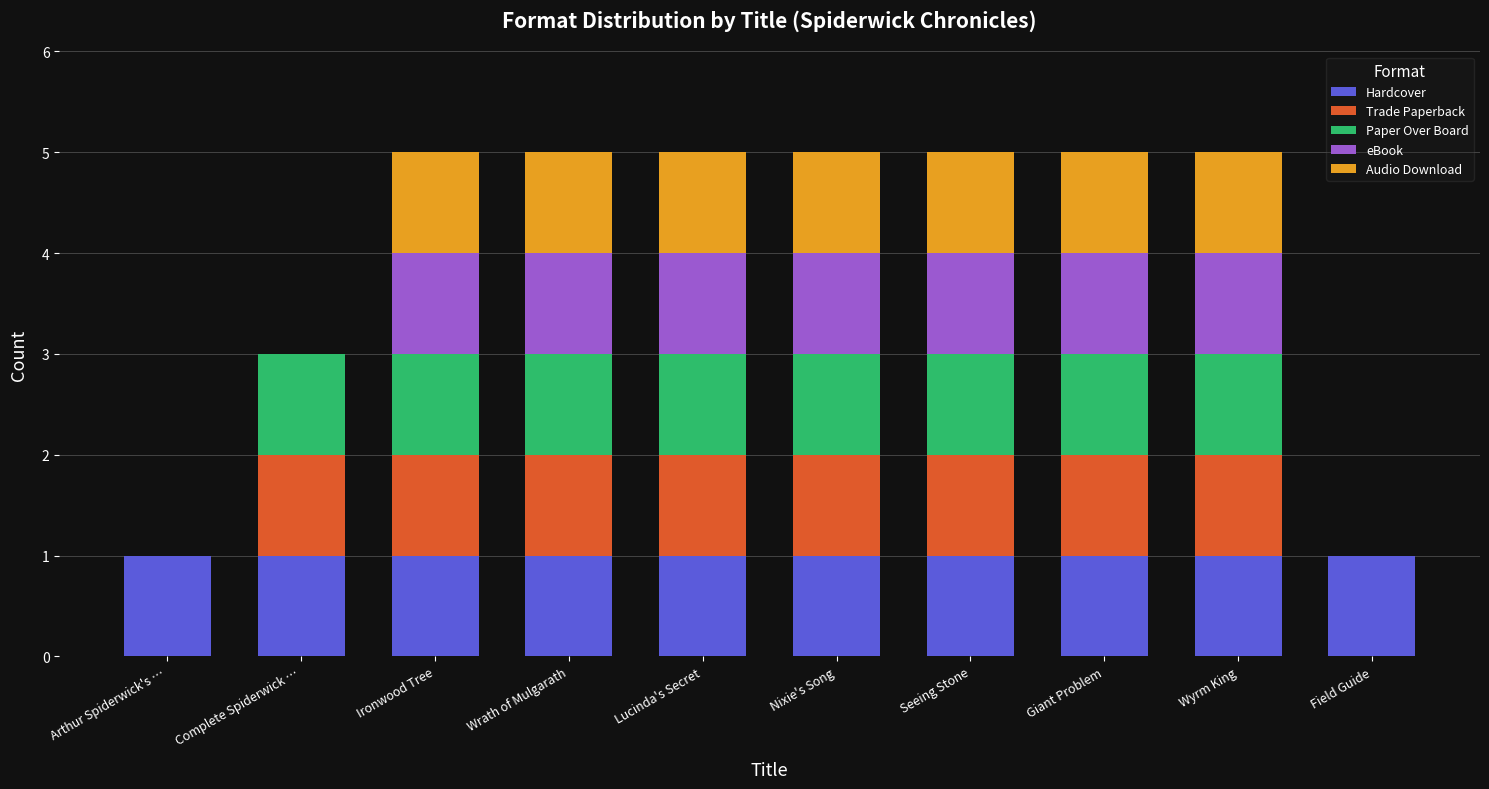

How many series are shown in this chart?

5